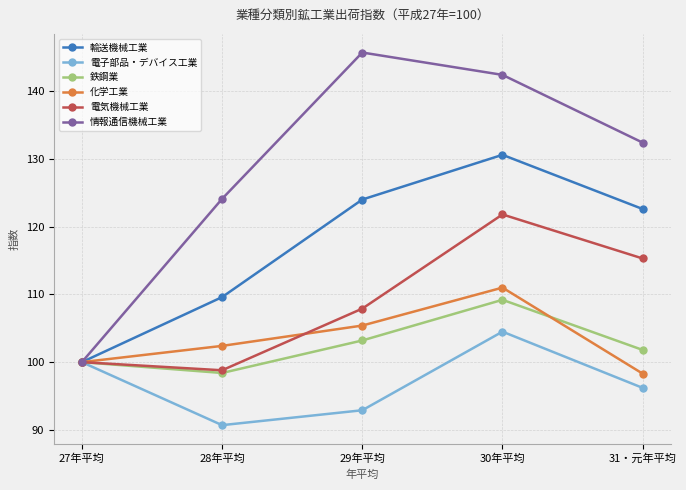

How many data points does each series have?

5